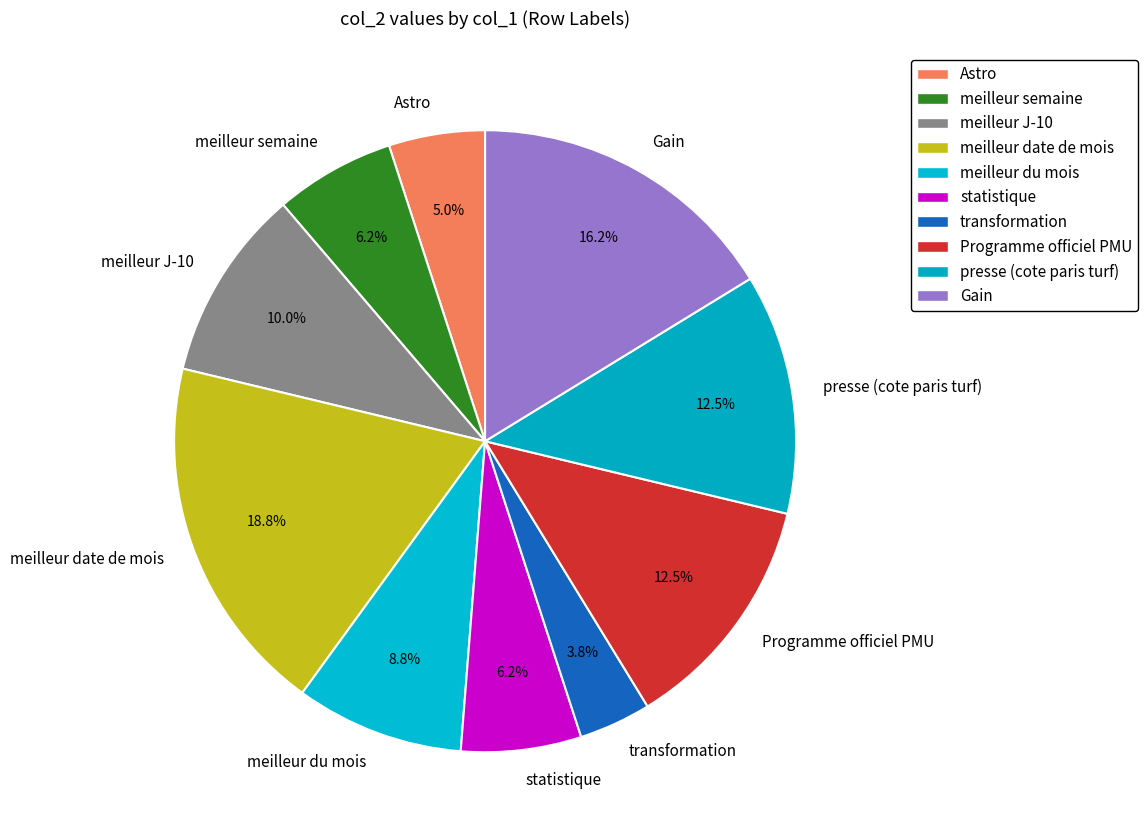

Is meilleur date de mois the majority of the pie?

No